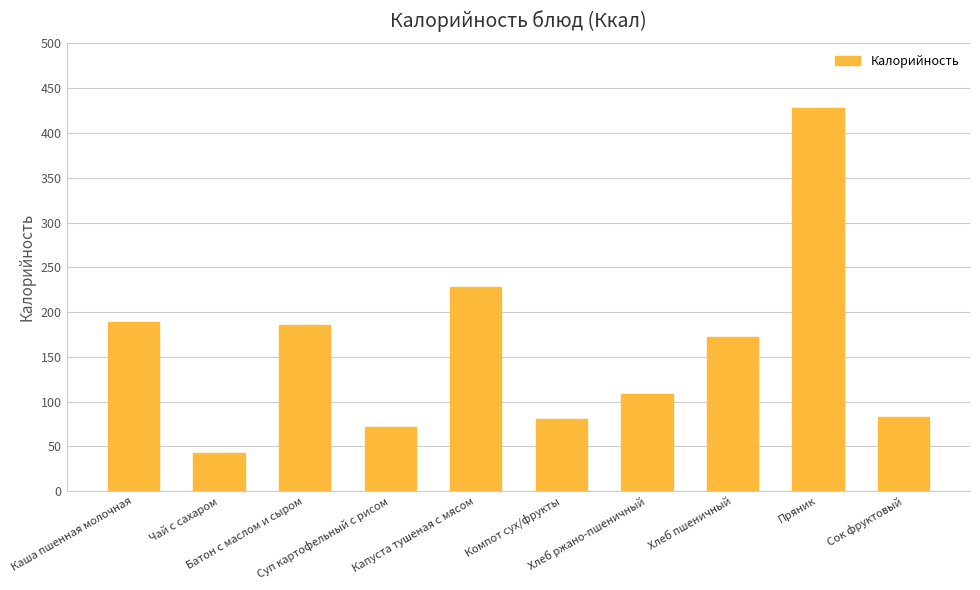

Which label corresponds to the smallest value in the chart?

Чай с сахаром